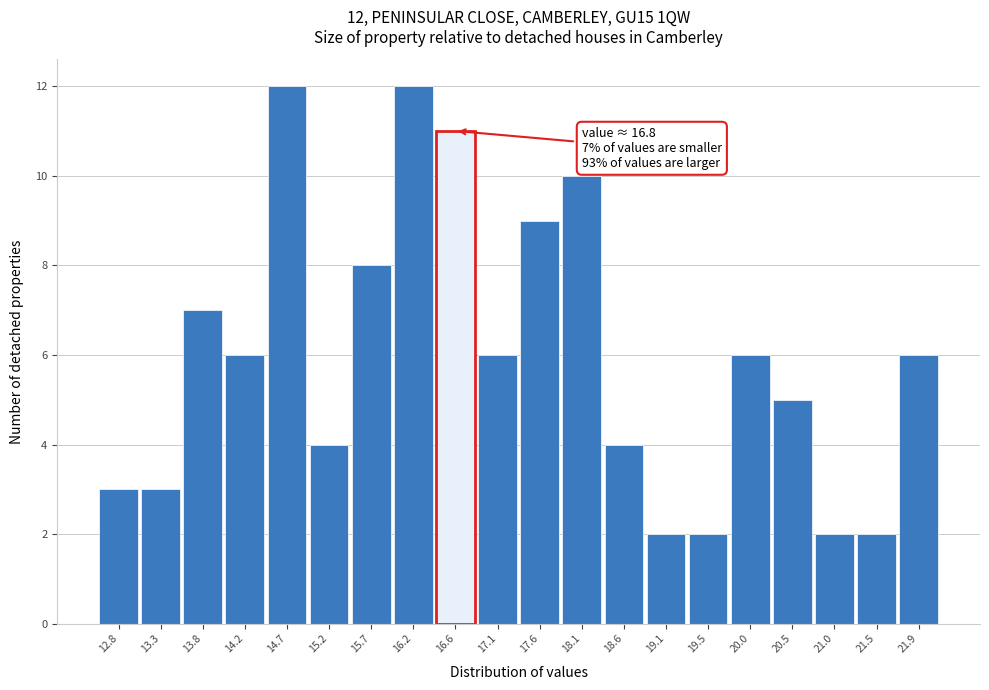

Reading right to left, list all the values displayed in this chart.

21.9=6	21.5=2	21.0=2	20.5=5	20.0=6	19.5=2	19.1=2	18.6=4	18.1=10	17.6=9	17.1=6	16.6=11	16.2=12	15.7=8	15.2=4	14.7=12	14.2=6	13.8=7	13.3=3	12.8=3